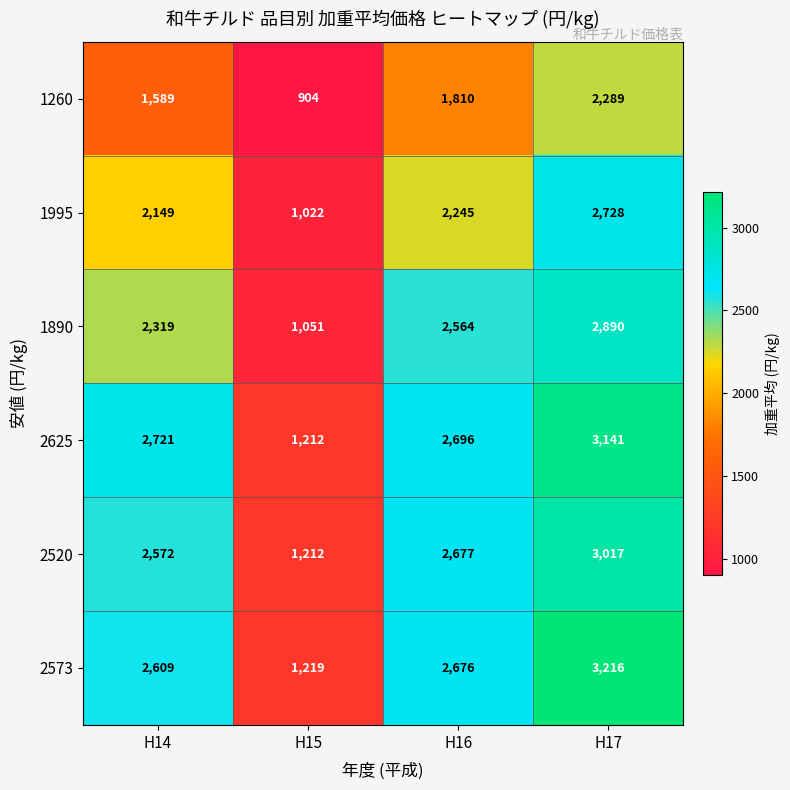

What is the maximum value shown in the chart?

3216